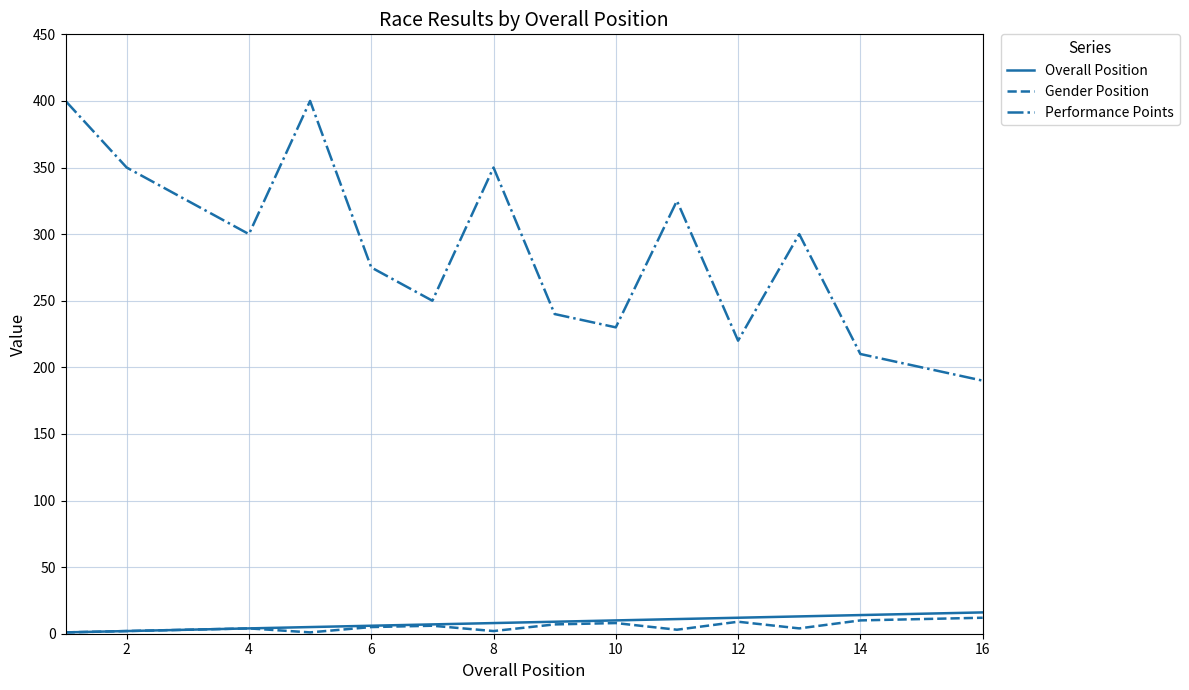

True or false: Performance Points and Gender Position intersect in this chart.

False